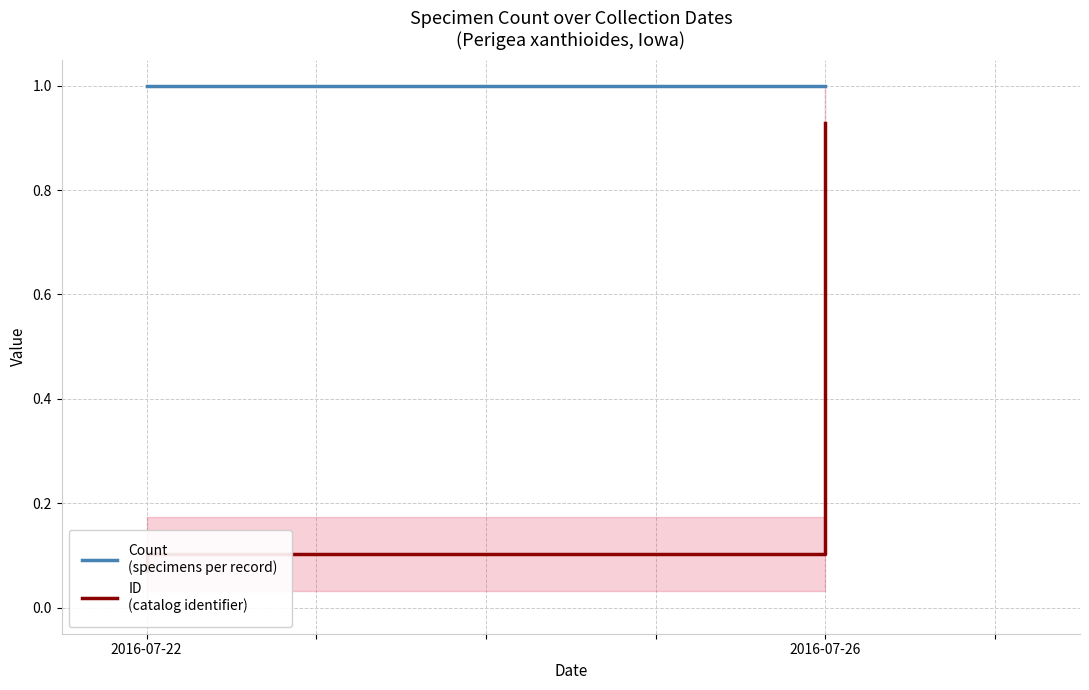

Which series has the largest range (max minus min)?

ID
(catalog identifier)